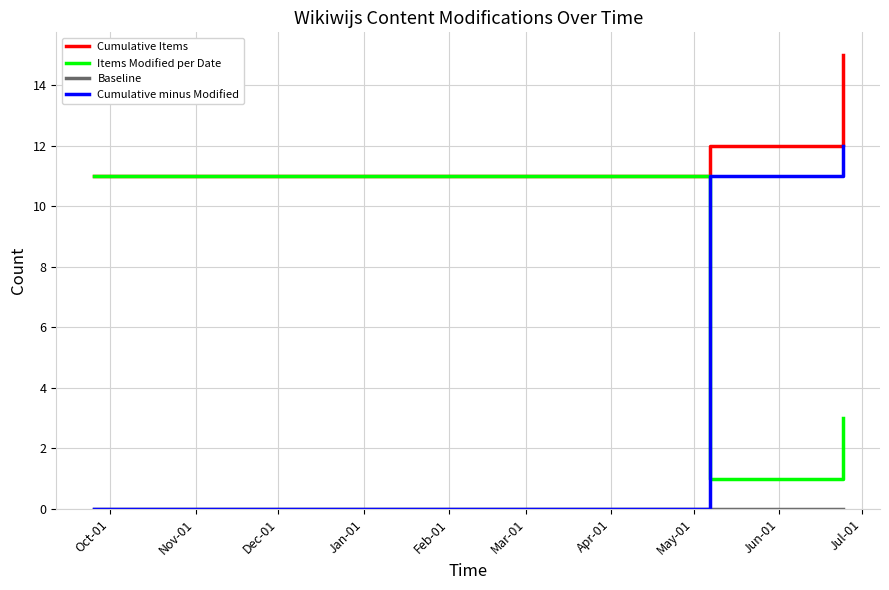

Which series has the largest total across all categories?

Cumulative Items